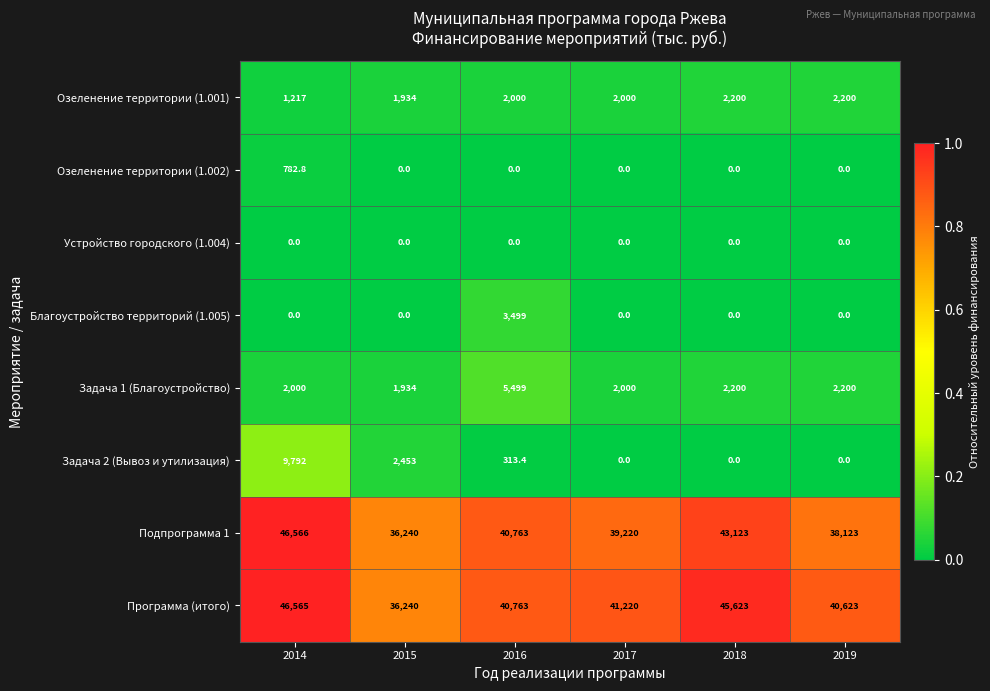

What is the difference between the maximum and second lowest values in the Подпрограмма 1 series?

8443.0